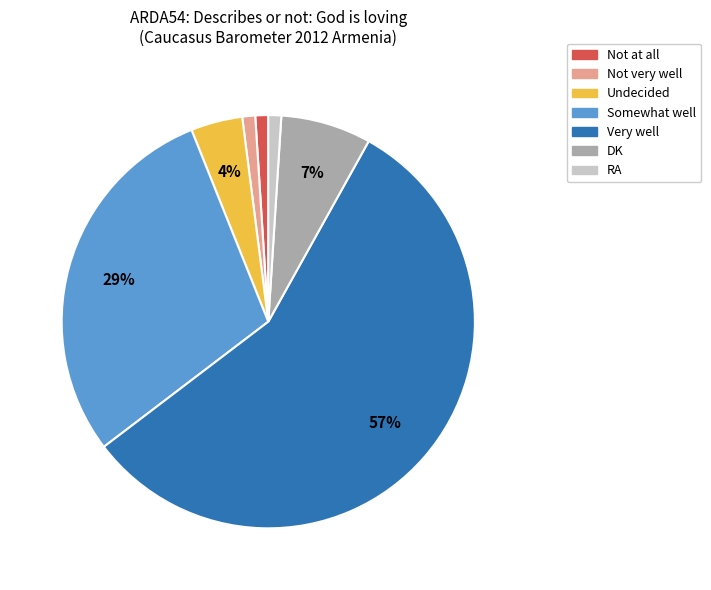

What is the largest slice in the pie chart?

Very well